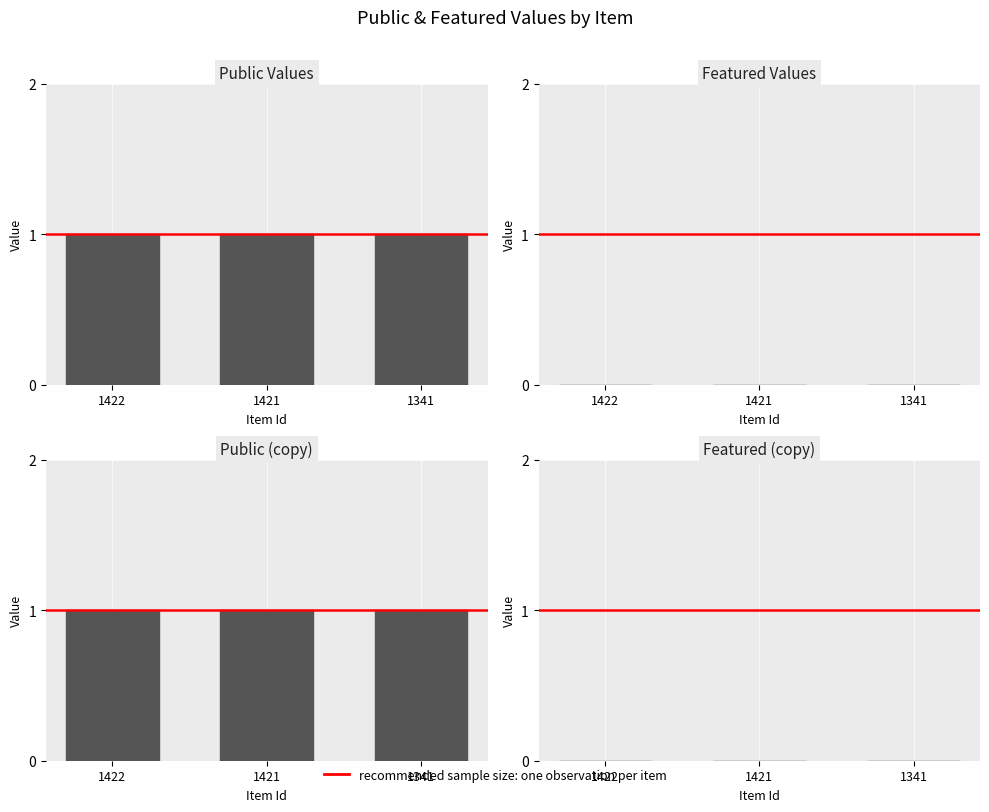

Which series has the widest spread of values?

public